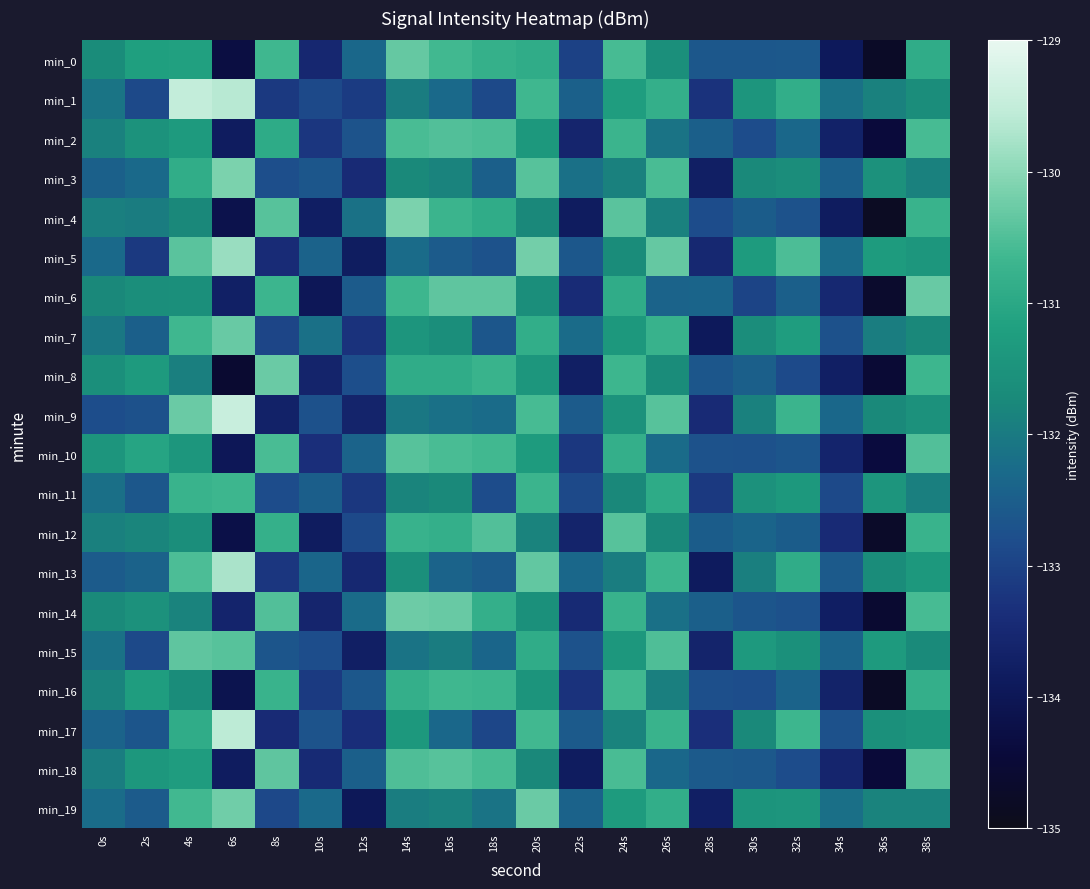

At which category is the sum across all series the highest?

4s